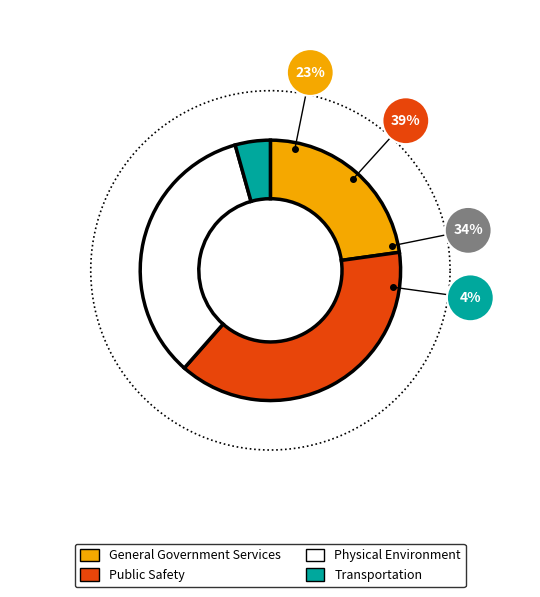

Rank the categories by value from lowest to highest.

Transportation, General Government Services, Physical Environment, Public Safety